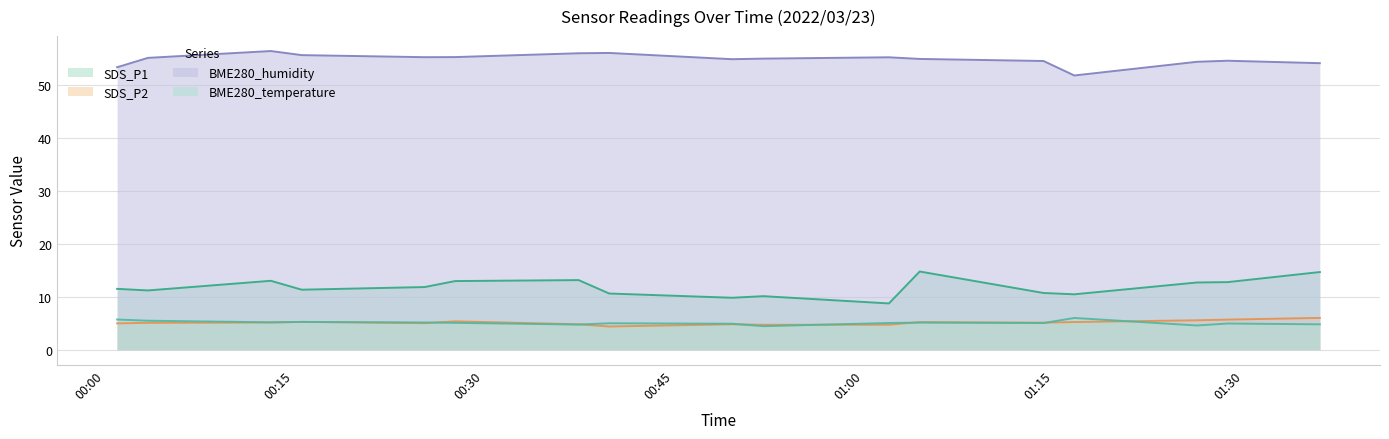

What are all the series names shown in the legend?

SDS_P1, SDS_P2, BME280_humidity, BME280_temperature